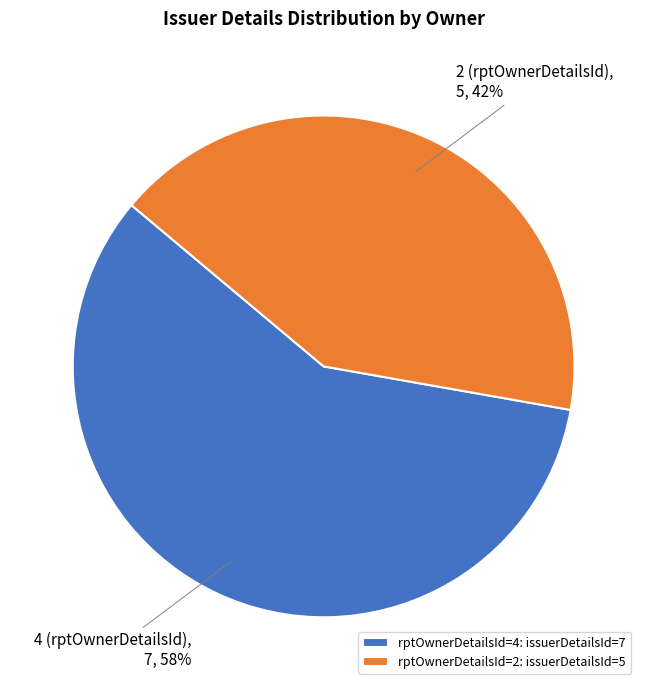

Is the sum of rptOwnerDetailsId=2: issuerDetailsId=5 and rptOwnerDetailsId=4: issuerDetailsId=7 greater than half?

Yes